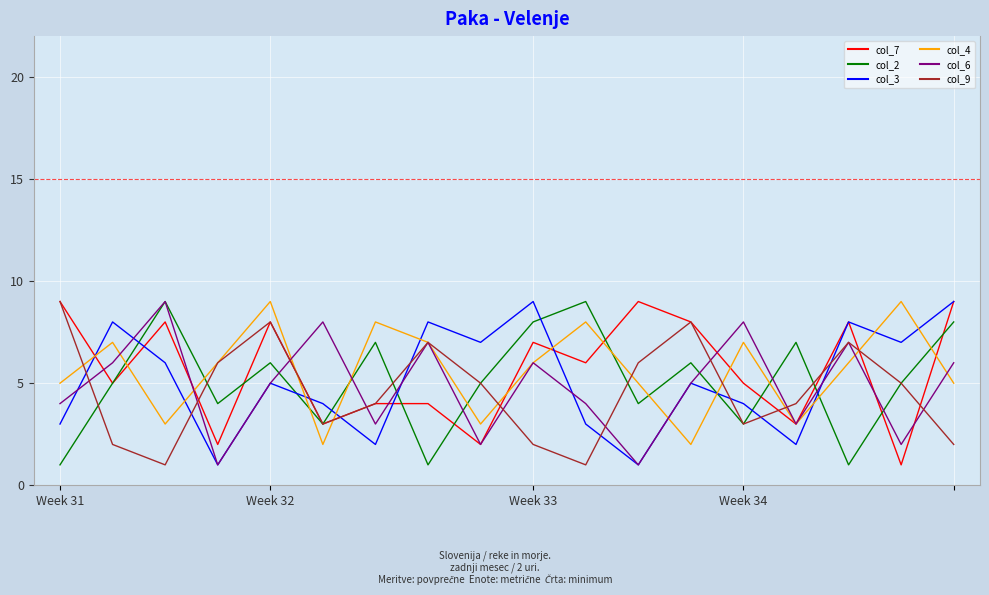

What is the greatest value displayed?

9